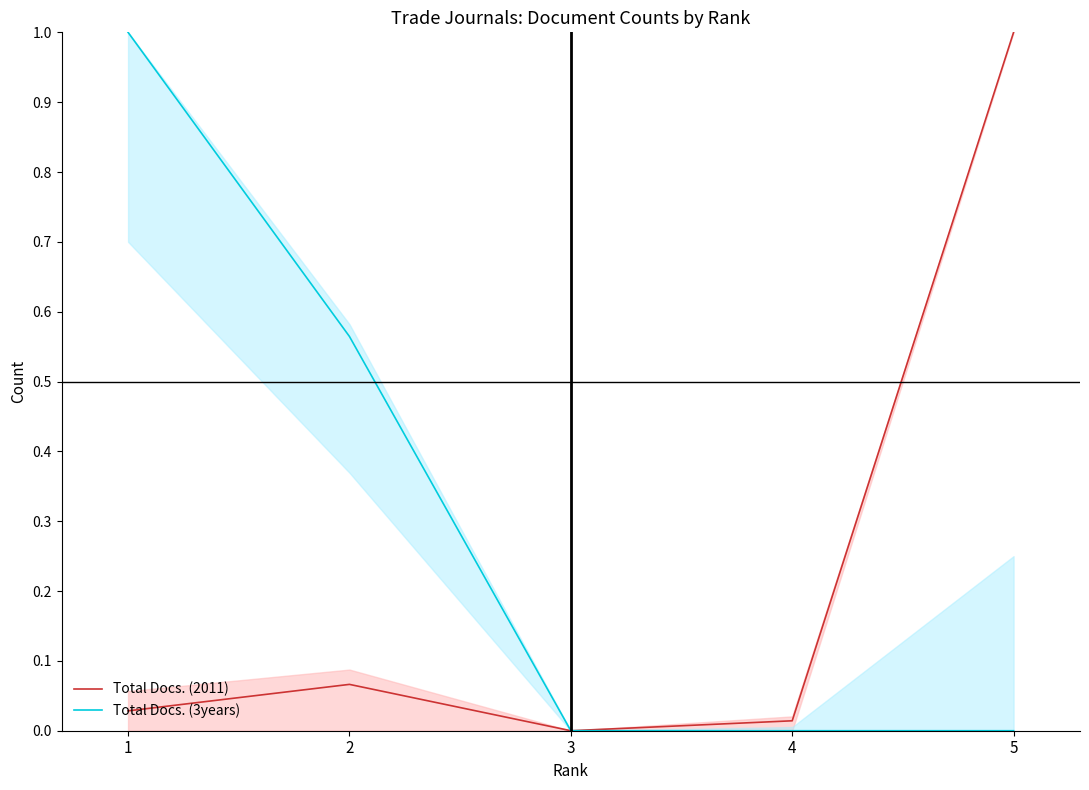

Reading right to left, what are all the values shown in this chart?

Total Docs. (2011): 1.0	0.0	0.0	0.1	0.0
Total Docs. (3years): 0.0	0.0	0.0	0.6	1.0